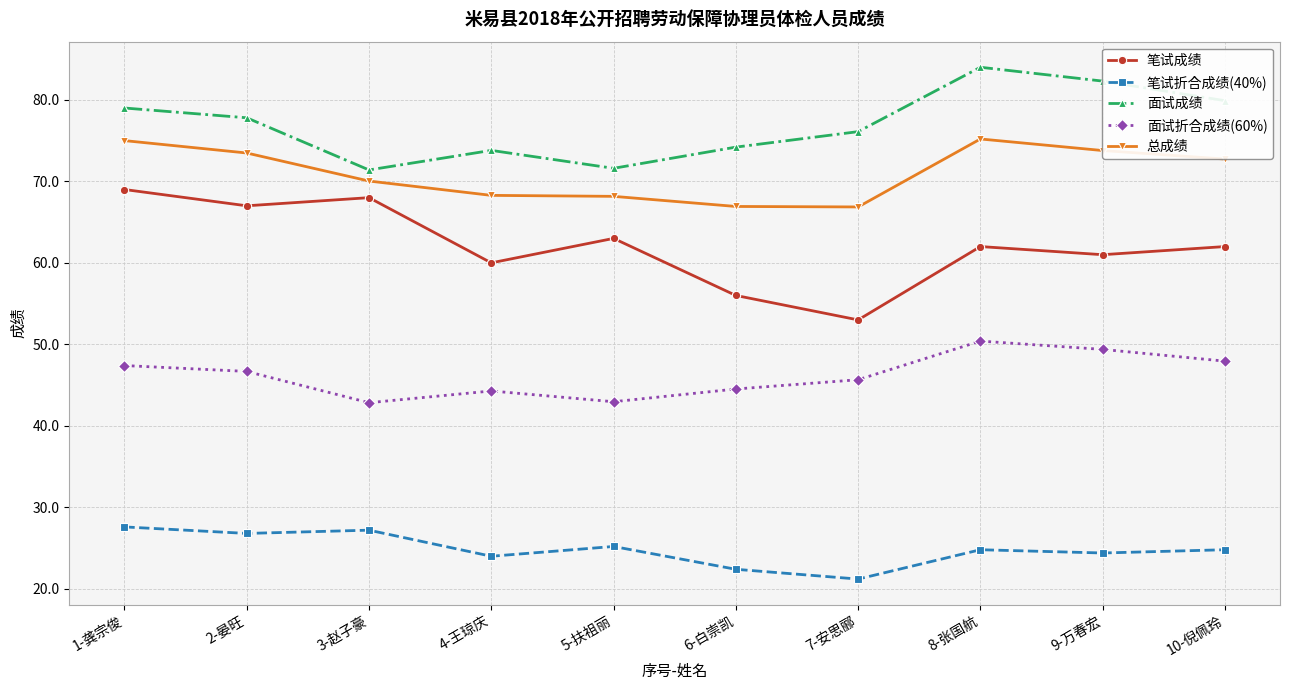

What is the highest value of the 笔试折合成绩(40%) series?

27.6